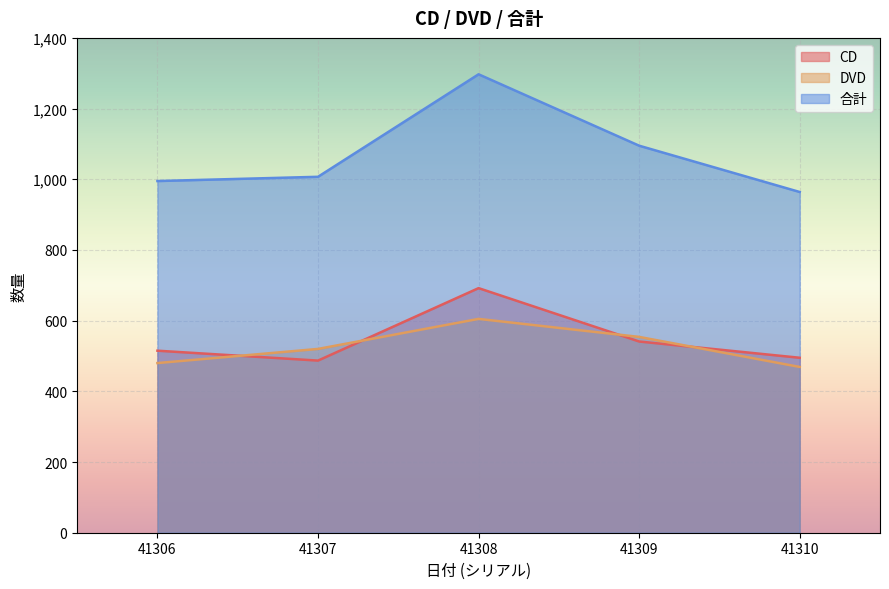

What are all the series names shown in the legend?

CD, DVD, 合計